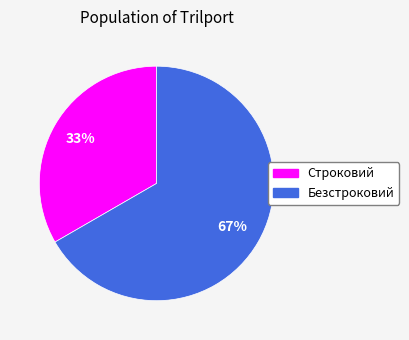

What is the ratio of the value at Безстроковий to the value at Строковий?

2.0